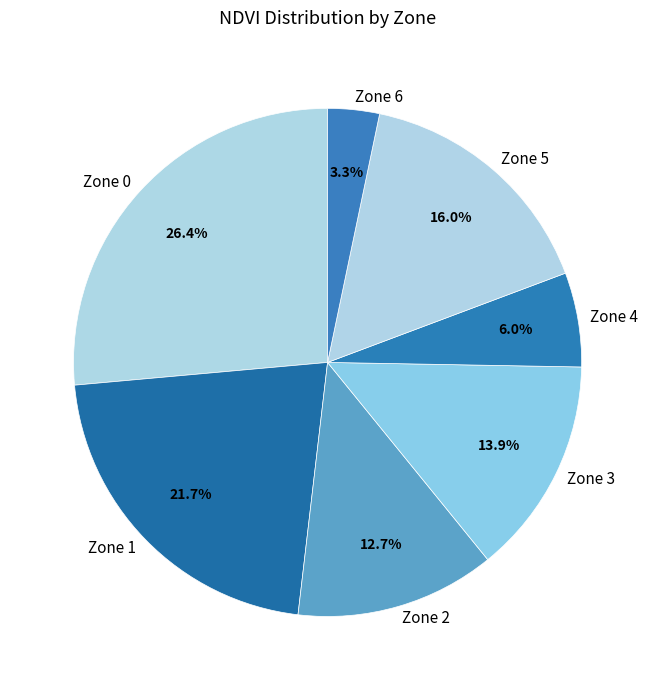

Is Zone 4 the majority of the pie?

No